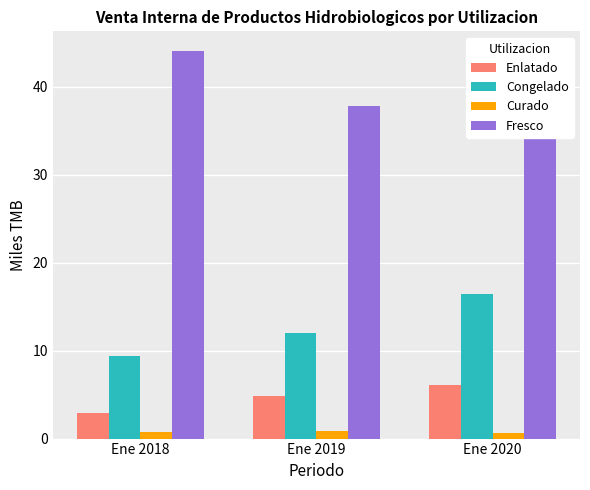

List the labels in order of Enlatado value, smallest first.

Ene 2018, Ene 2019, Ene 2020